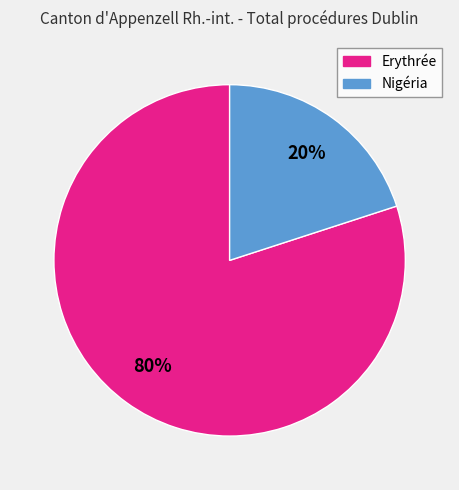

The Nigéria slice represents 33% of the pie. True or false?

False